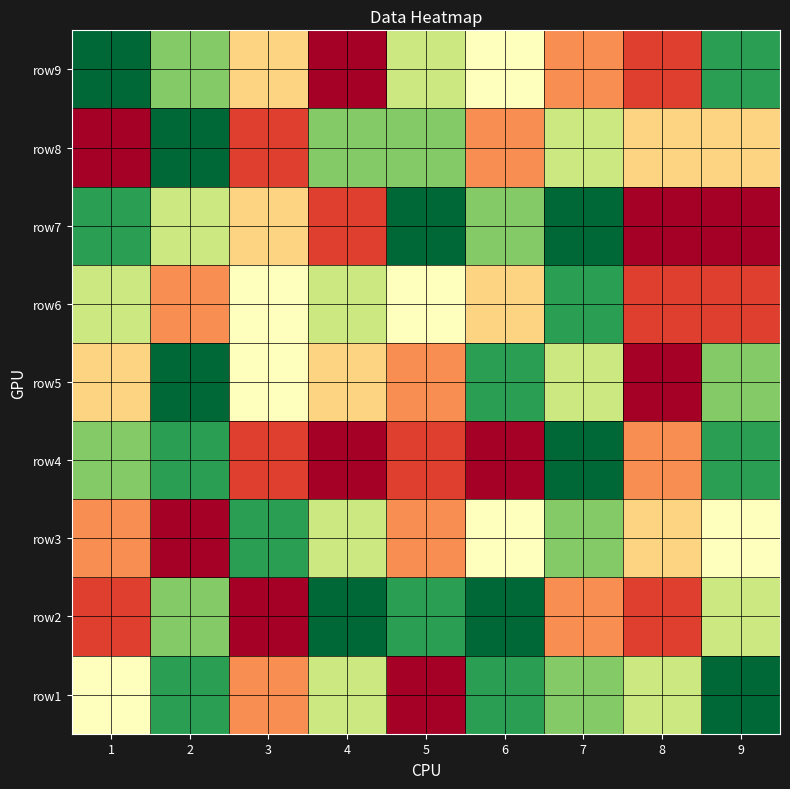

At 9, list the series in order from largest to smallest.

row1, row4, row9, row5, row2, row3, row8, row6, row7